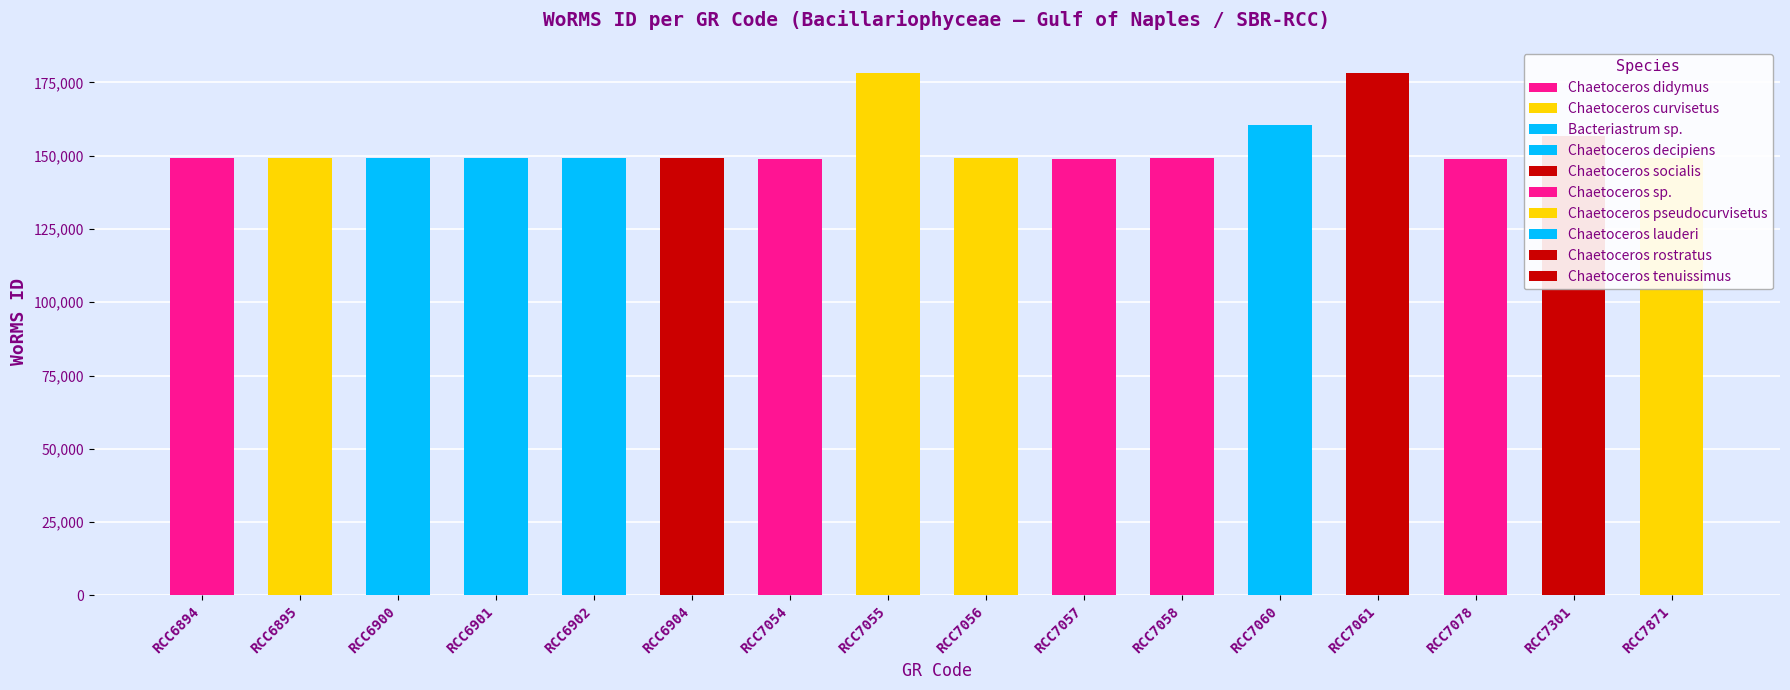

What is the value of the 12th bar from the left?

160523